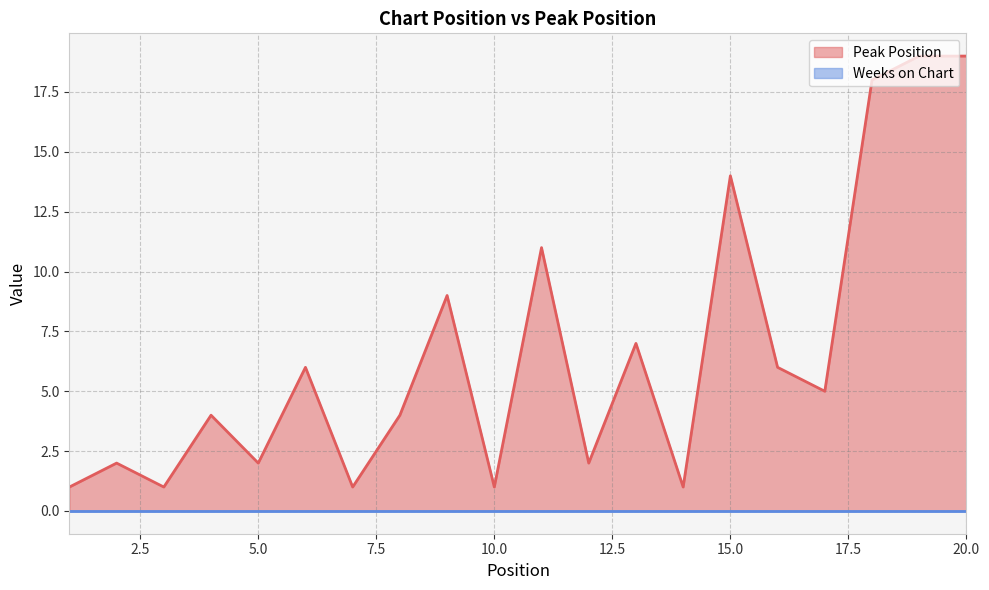

Rank the categories by value from lowest to highest.

1, 3, 7, 10, 14, 2, 5, 12, 4, 8, 17, 6, 16, 13, 9, 11, 15, 18, 19, 20